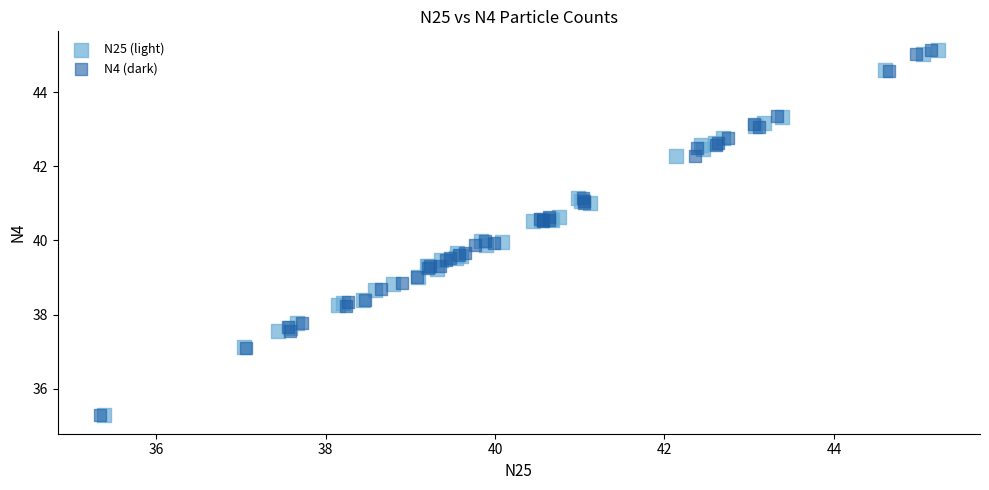

Which series has the widest spread of Y values?

N4 (dark)